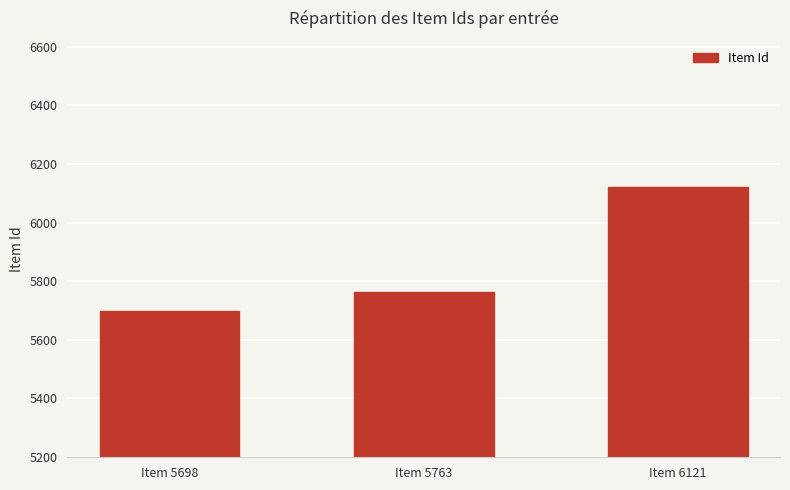

How many bars are there in total?

3